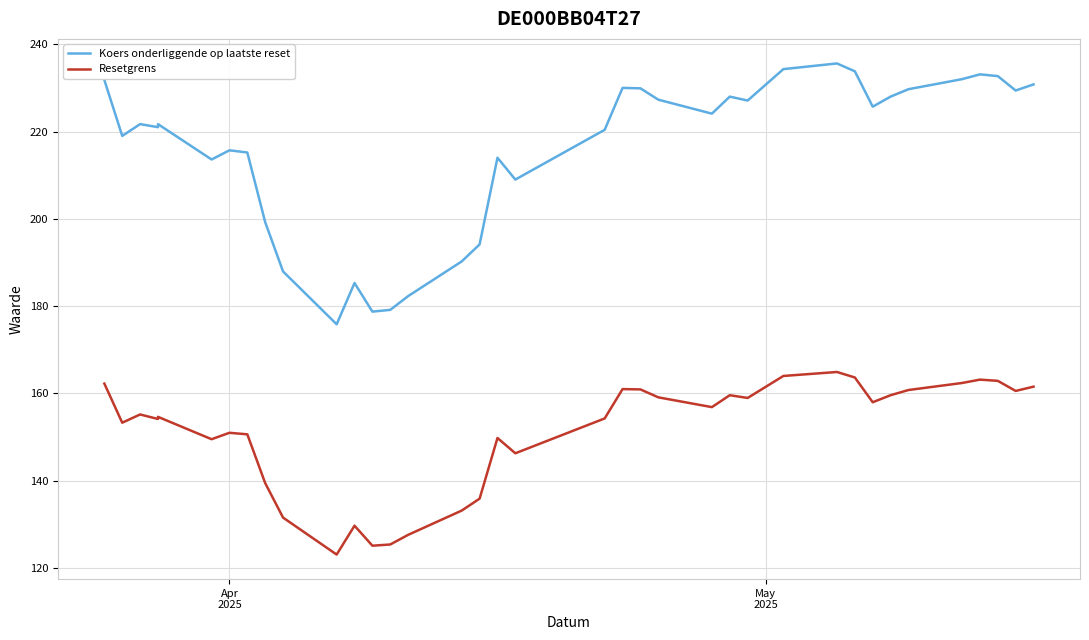

How many lines are shown in the chart?

2